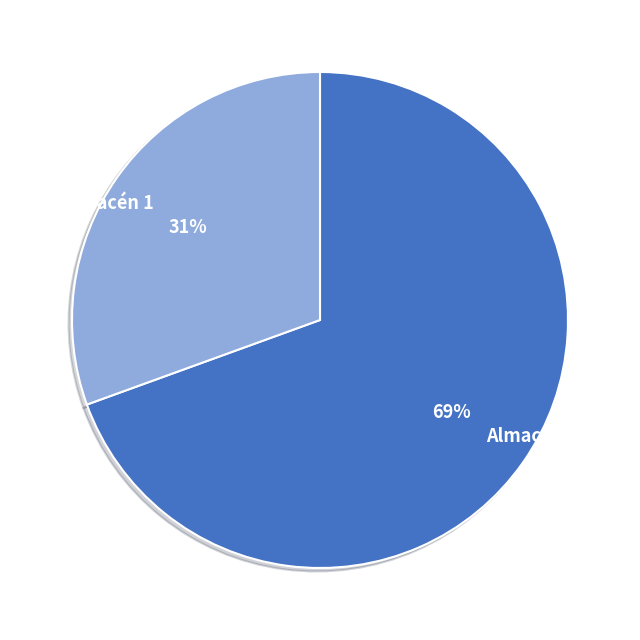

Is the sum of Almacén 1 and Almacén 5 greater than half?

Yes